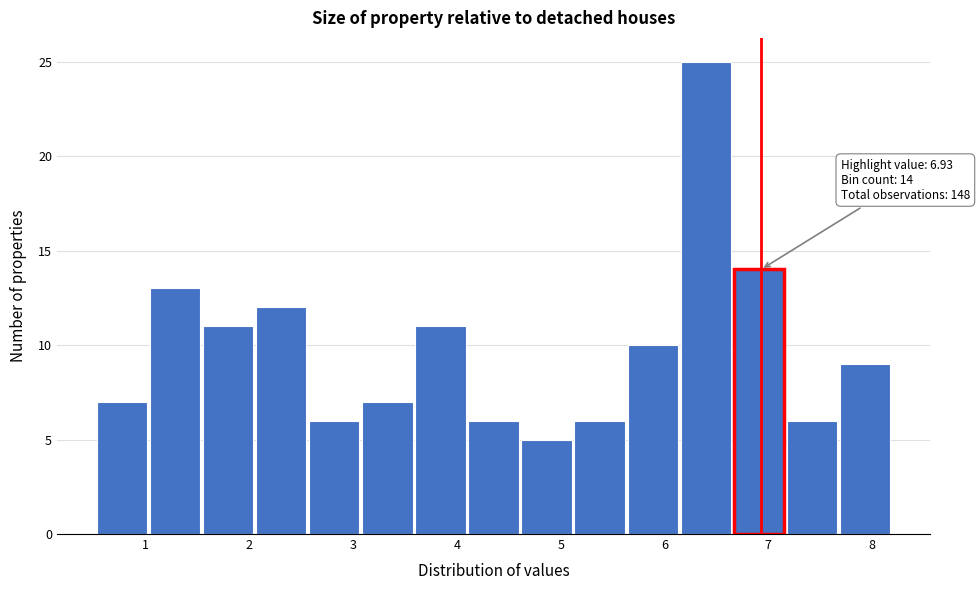

Over which range of the x-axis is the bar tallest?

6.2 to 6.7